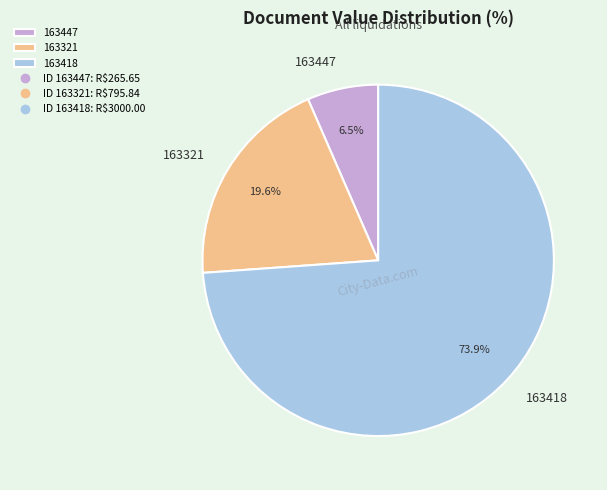

Is it true that 163321 is 20% of the pie?

True